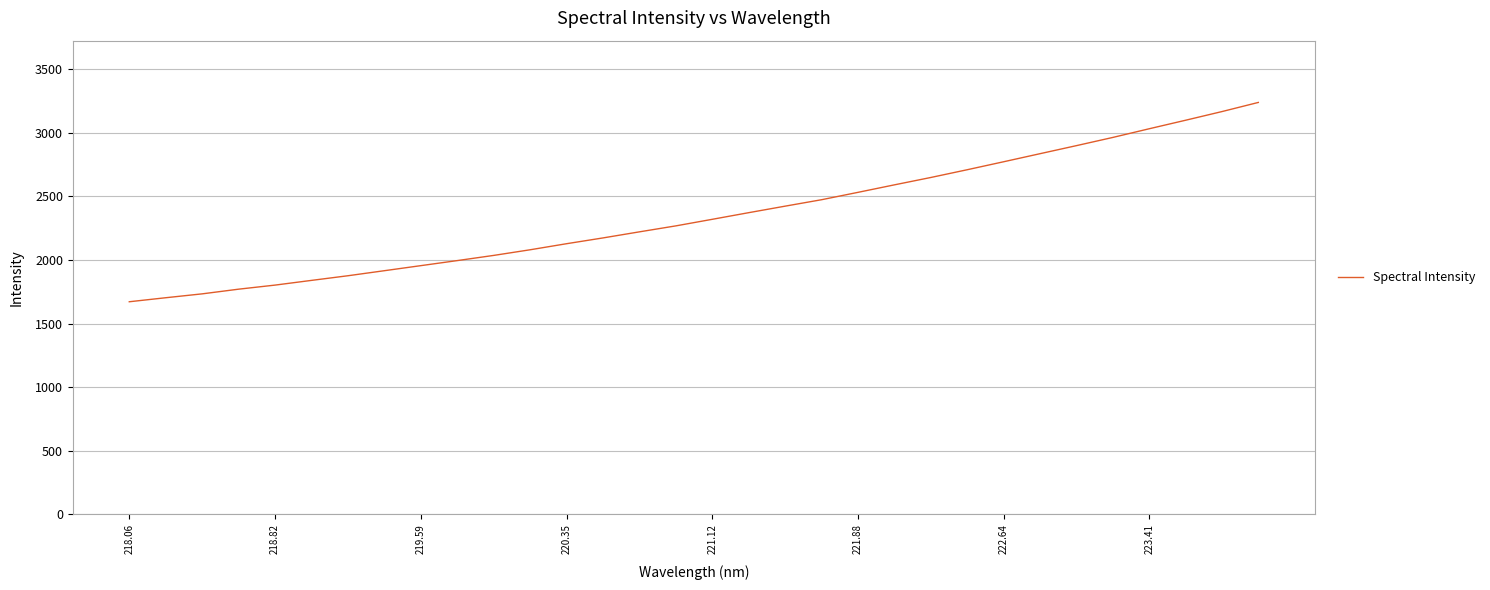

What is the greatest value displayed?

3239.5